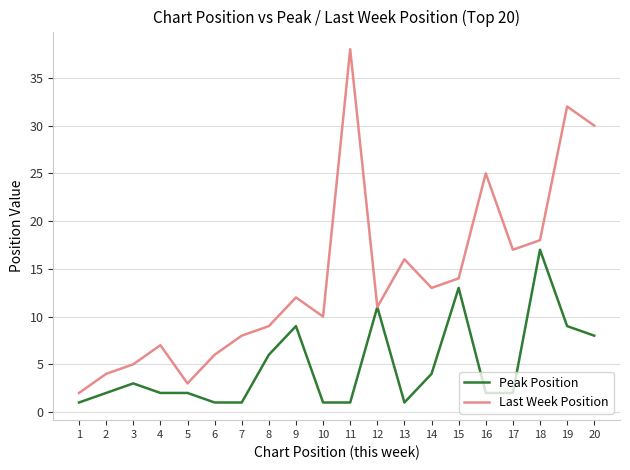

Which series has the largest range (max minus min)?

Last Week Position